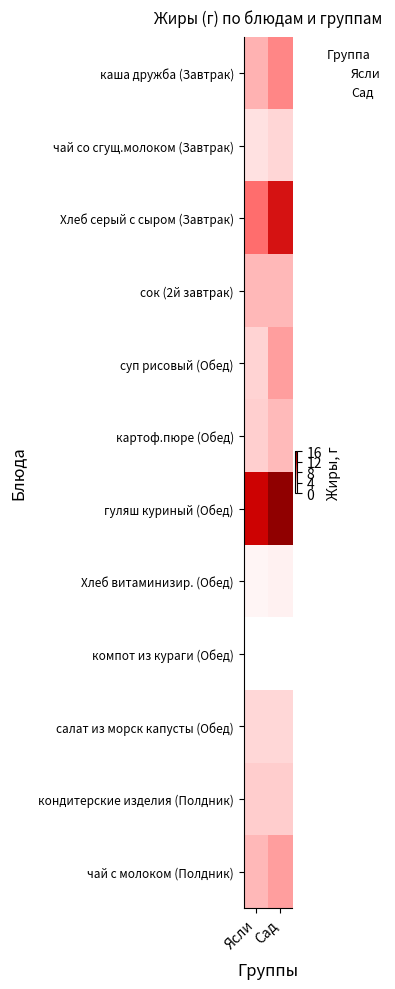

The value of Сад at Хлеб витаминизир. (Обед) is 1.1. True or false?

True